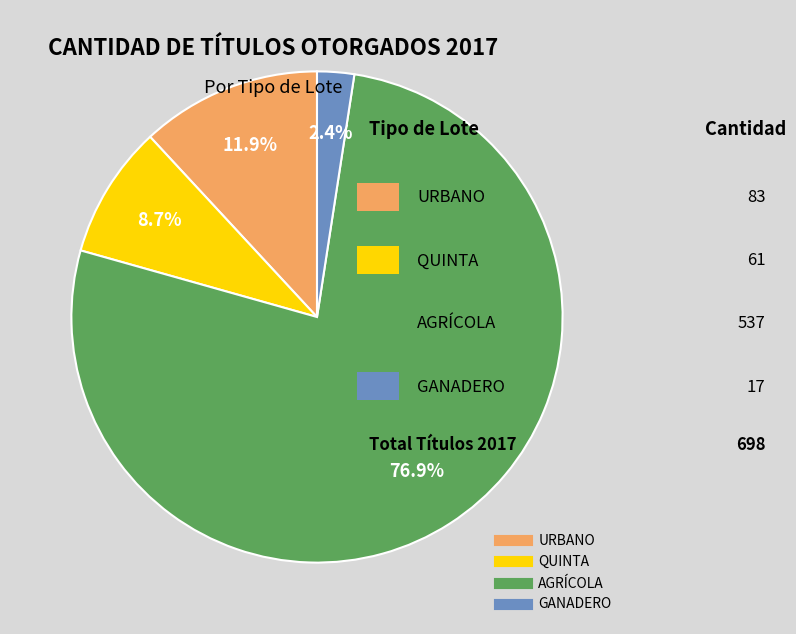

To the nearest percent, what percentage of the pie is AGRÍCOLA?

77%